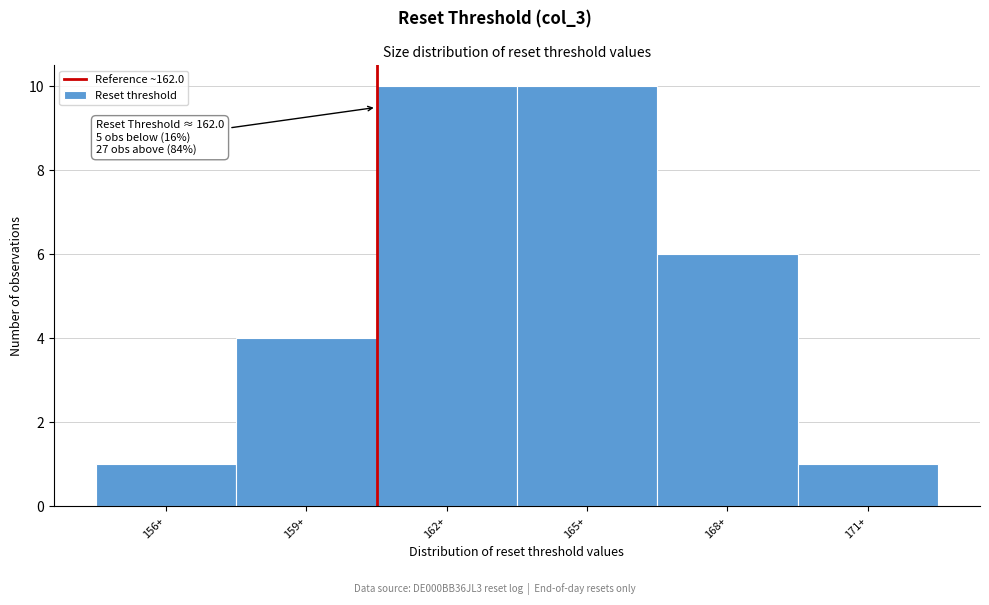

Reading left to right, transcribe all the data shown in this chart.

156+=1	159+=4	162+=10	165+=10	168+=6	171+=1